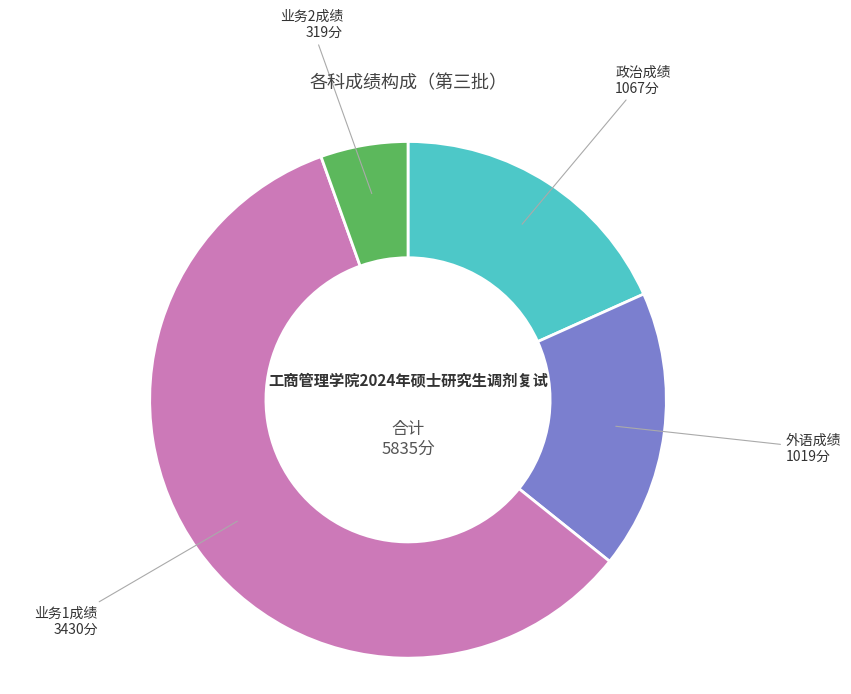

Count the number of slices in the pie.

4